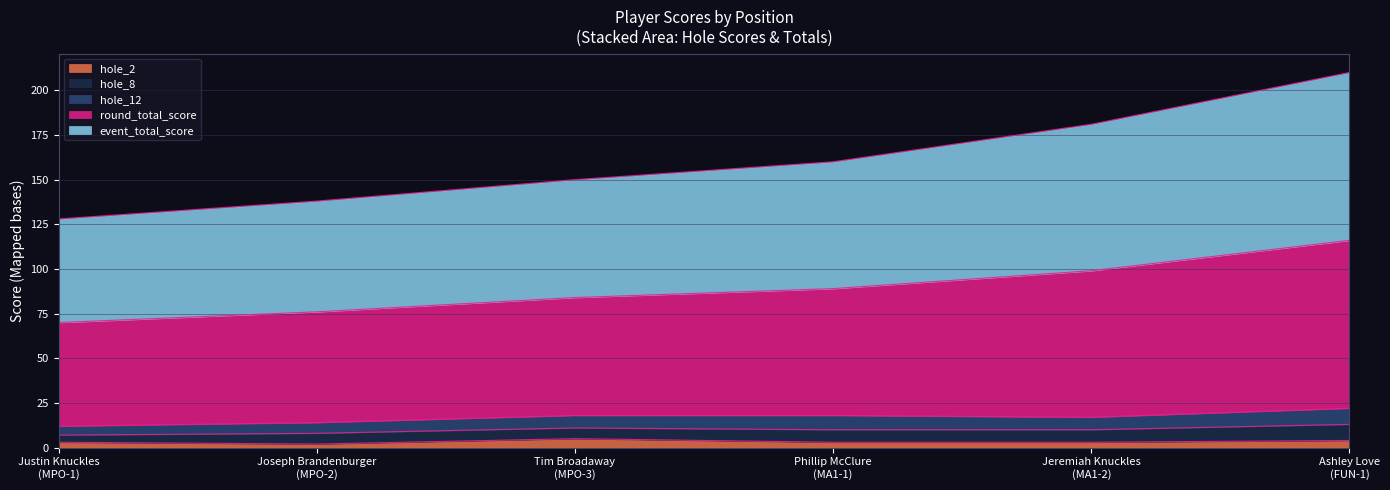

Is it true that hole_2 equals 4 at Ashley Love
(FUN-1)?

True